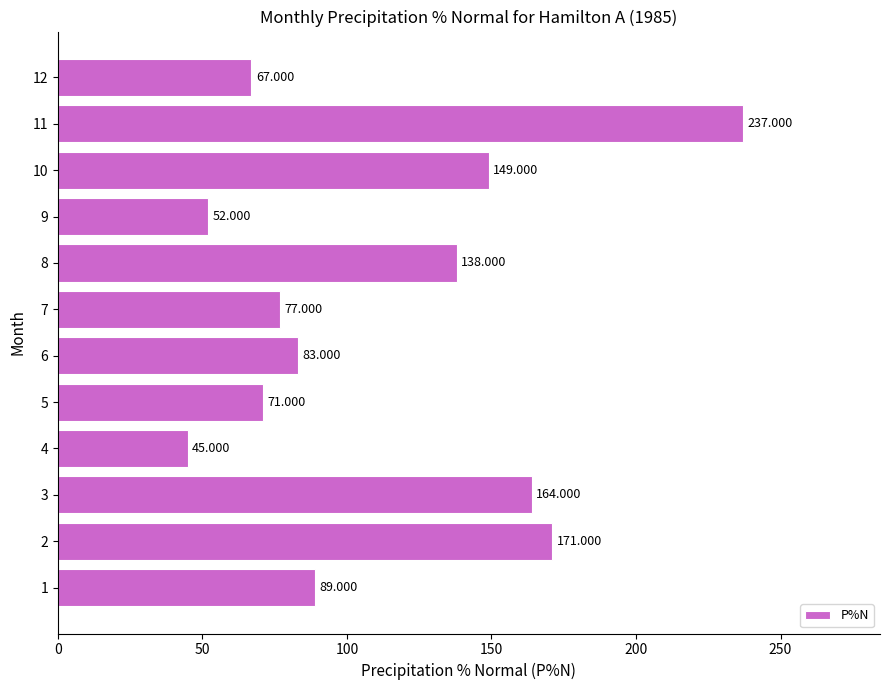

Rank the categories by value from highest to lowest.

11, 2, 3, 10, 8, 1, 6, 7, 5, 12, 9, 4